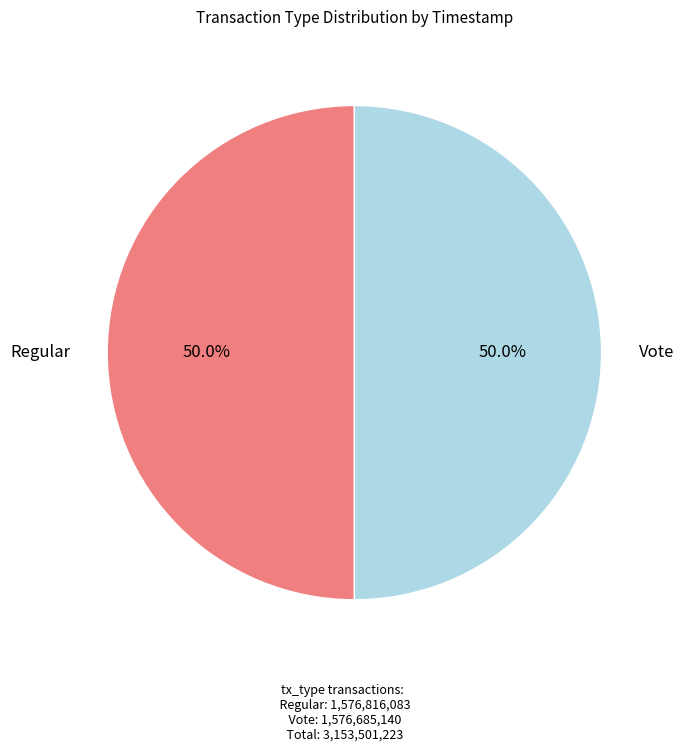

Count the number of slices in the pie.

2